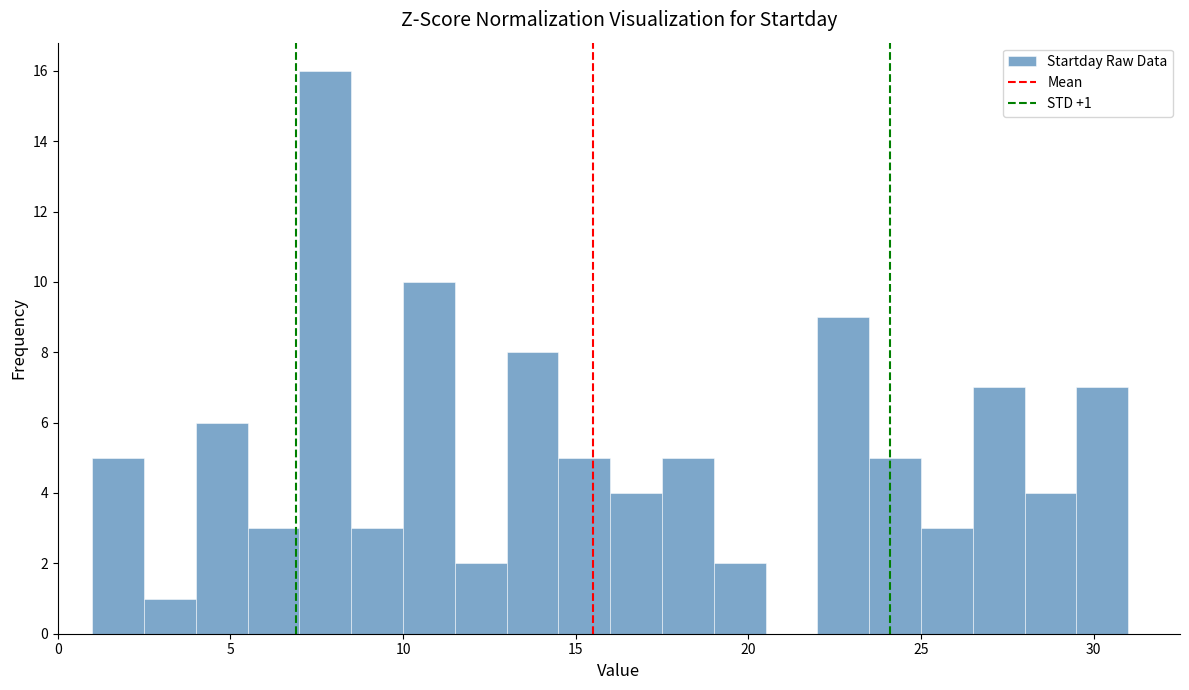

Around what value on the x-axis is the tallest bar? Give the approximate position of its centre, as read against the axis.

8.0